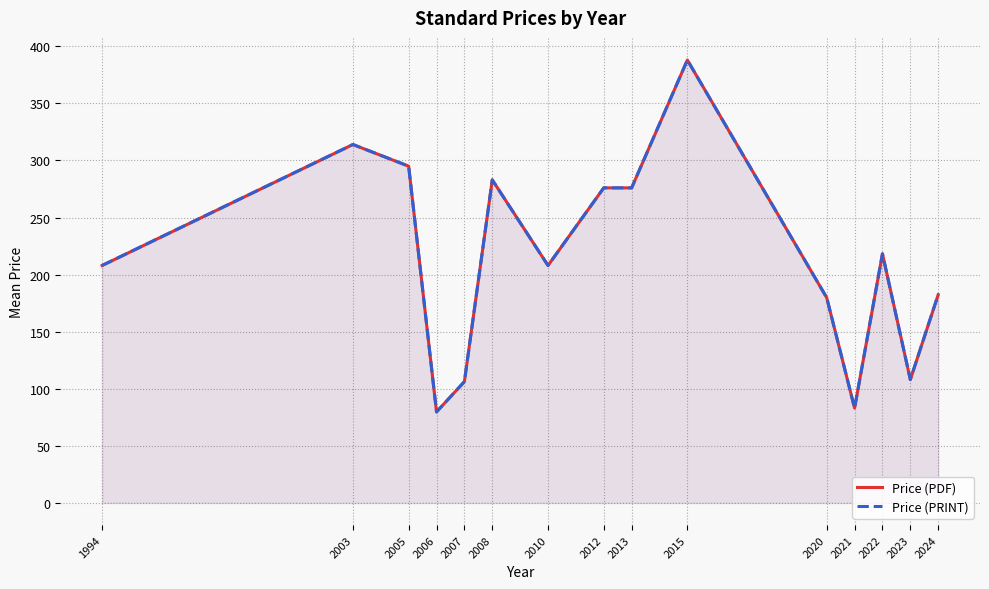

Reading right to left, extract all data points from this chart.

Price (PDF): 182.4	108.0	218.2	83.1	179.8	388.0	276.0	276.0	208.0	283.0	106.3	79.7	295.0	314.0	208.0
Price (PRINT): 182.4	108.0	218.2	83.1	179.8	388.0	276.0	276.0	208.0	283.0	106.3	79.7	295.0	314.0	208.0